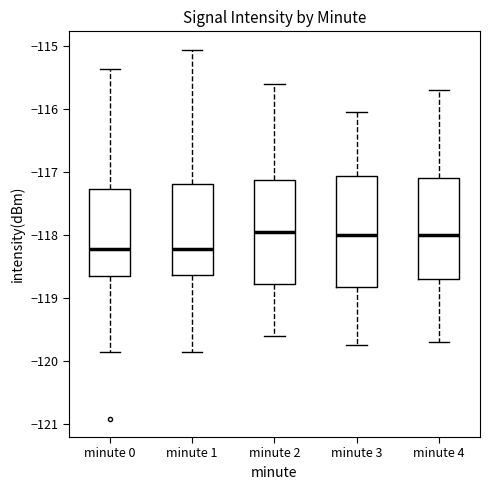

Reading left to right, read every box against the y-axis: the position of its median line, the range the box covers, and the ends of its whiskers. The values are not printed on the chart, so give them approximately, as read against the axis.

minute 0: median -118.2, box -118.7 to -117.3, whiskers -119.9 to -115.4
minute 1: median -118.2, box -118.6 to -117.2, whiskers -119.9 to -115.1
minute 2: median -117.9, box -118.8 to -117.1, whiskers -119.6 to -115.6
minute 3: median -118.0, box -118.8 to -117.1, whiskers -119.7 to -116.0
minute 4: median -118.0, box -118.7 to -117.1, whiskers -119.7 to -115.7